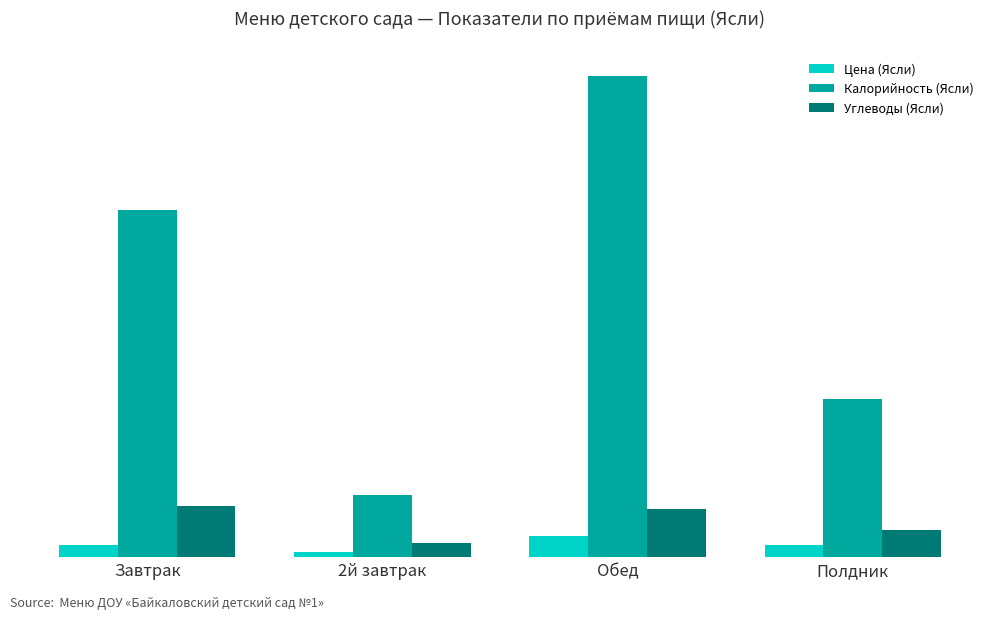

What are all the series names shown in the legend?

Цена (Ясли), Калорийность (Ясли), Углеводы (Ясли)